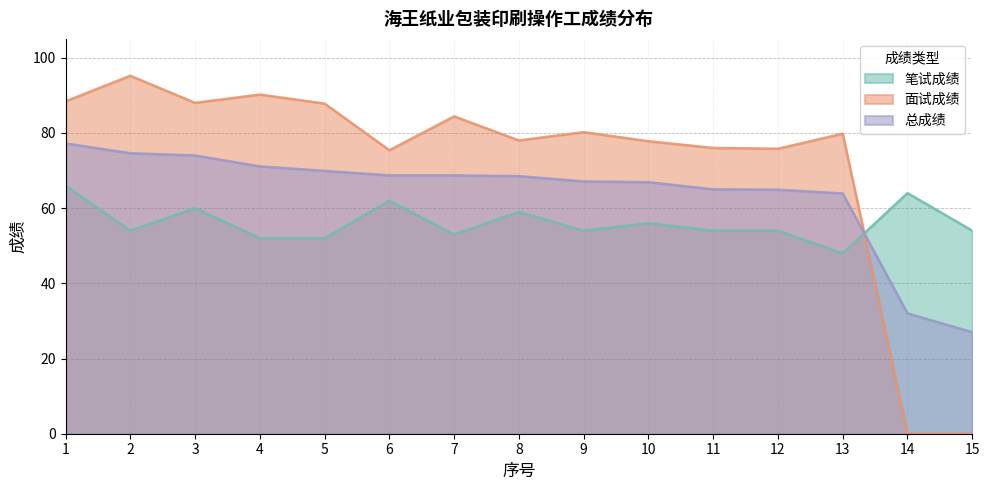

How many intersections are there between 面试成绩 and 笔试成绩?

1